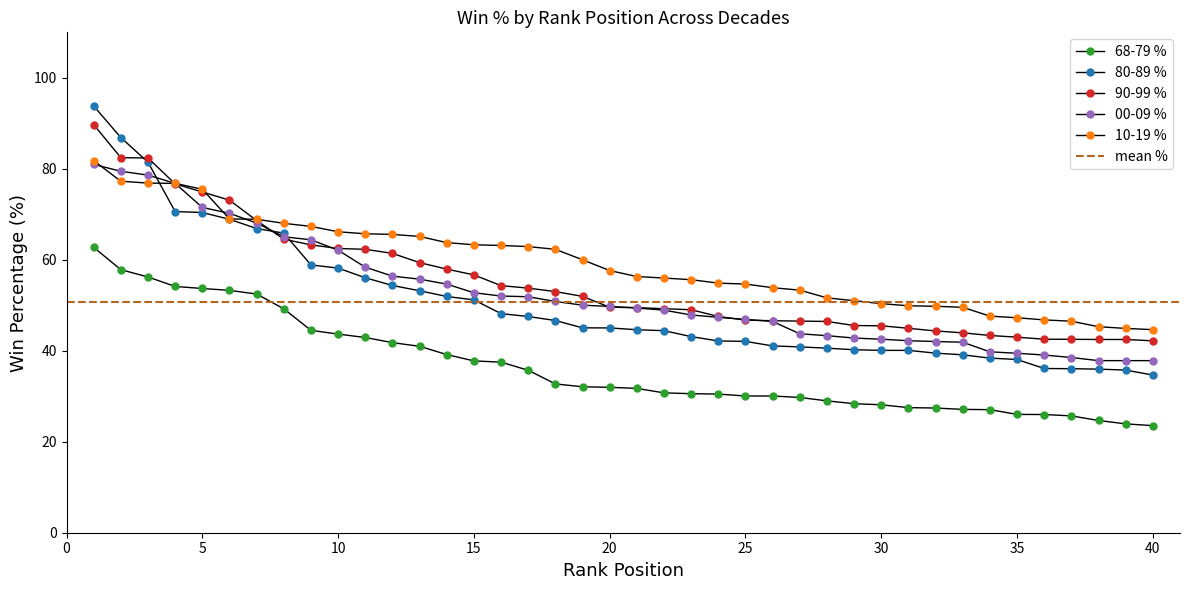

Is it true that 00-09 % equals 71.3 at 24?

False